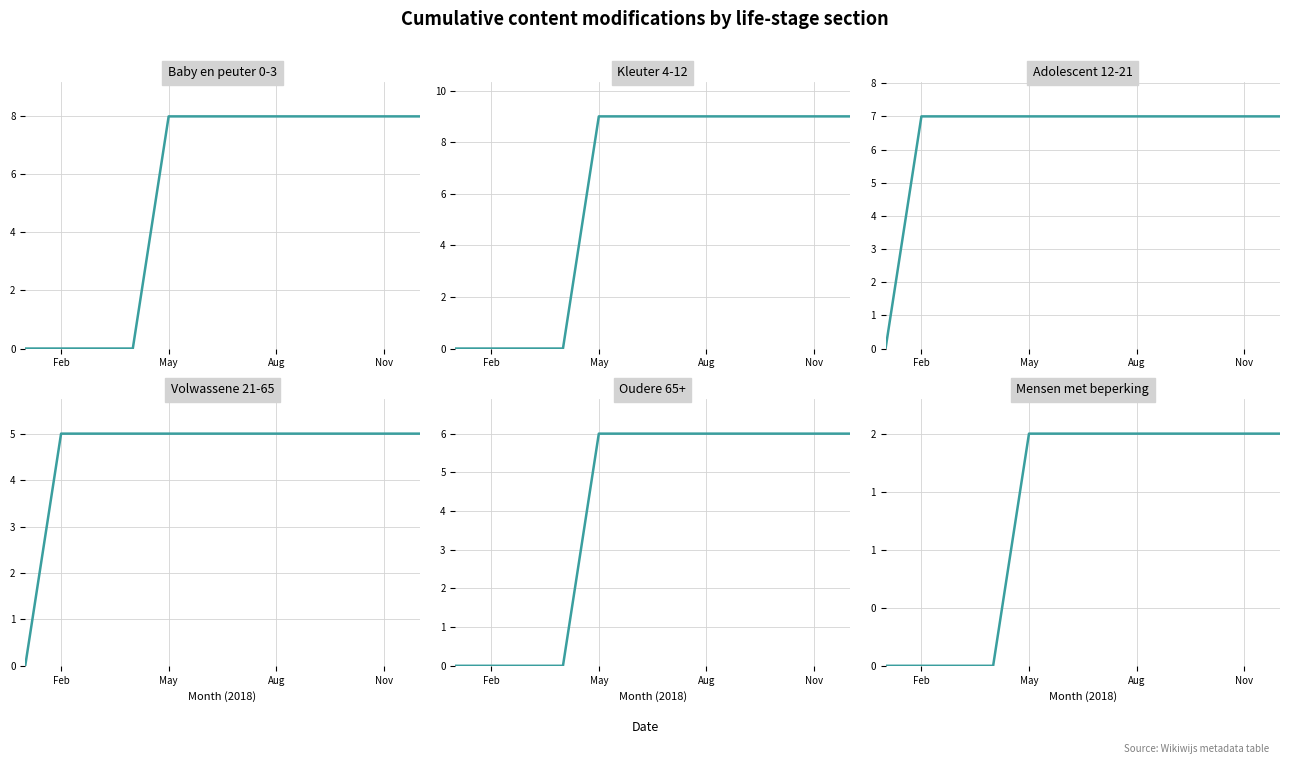

What is the sum of all Baby en peuter 0-3 values?

64